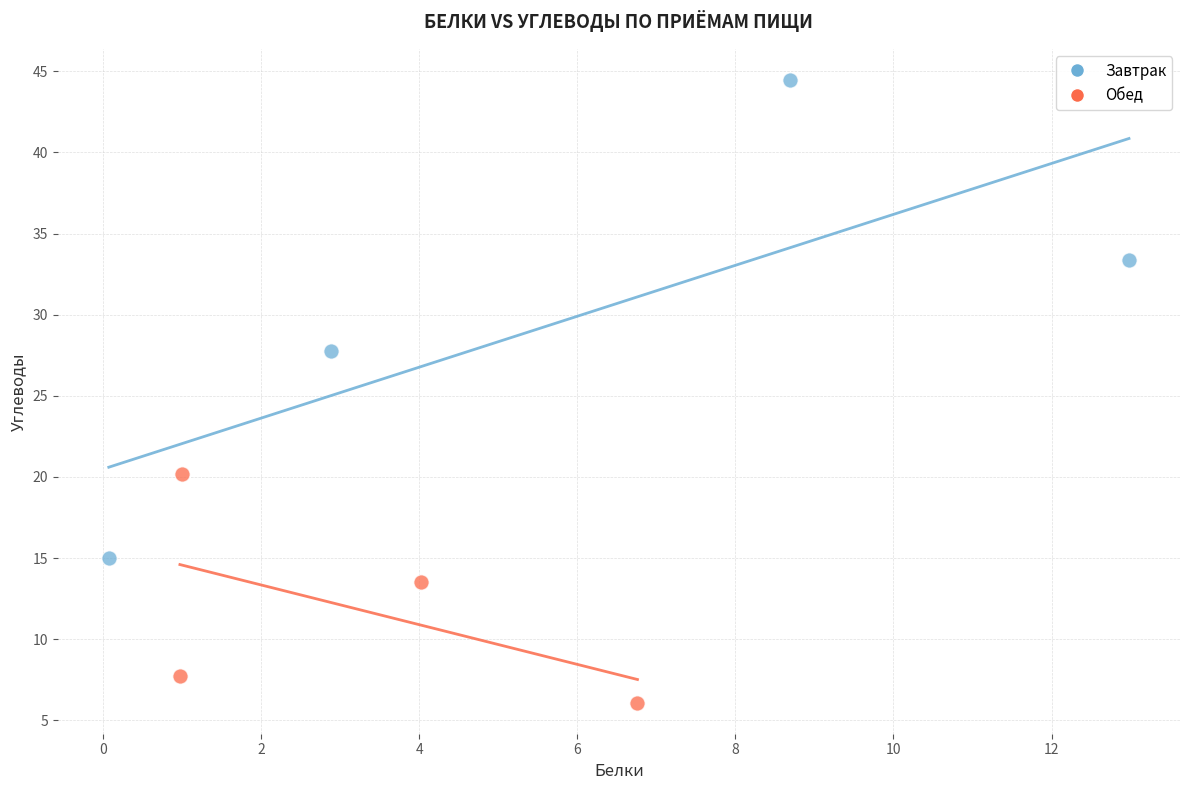

What are all the series names shown in the legend?

Завтрак, Обед